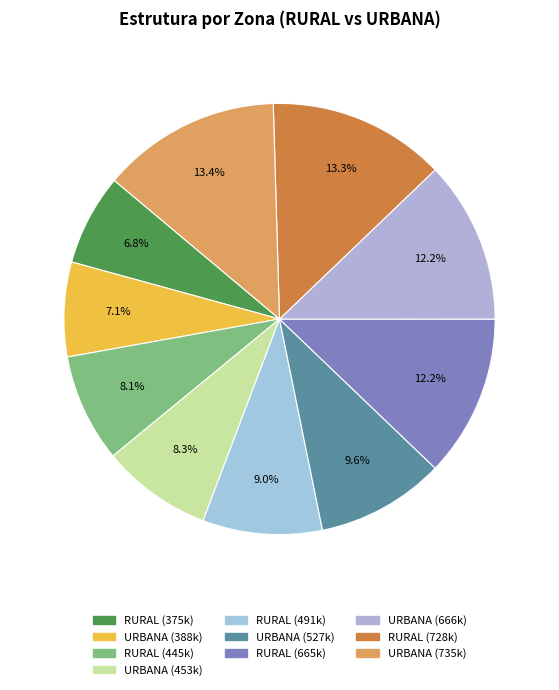

Count the number of slices in the pie.

10